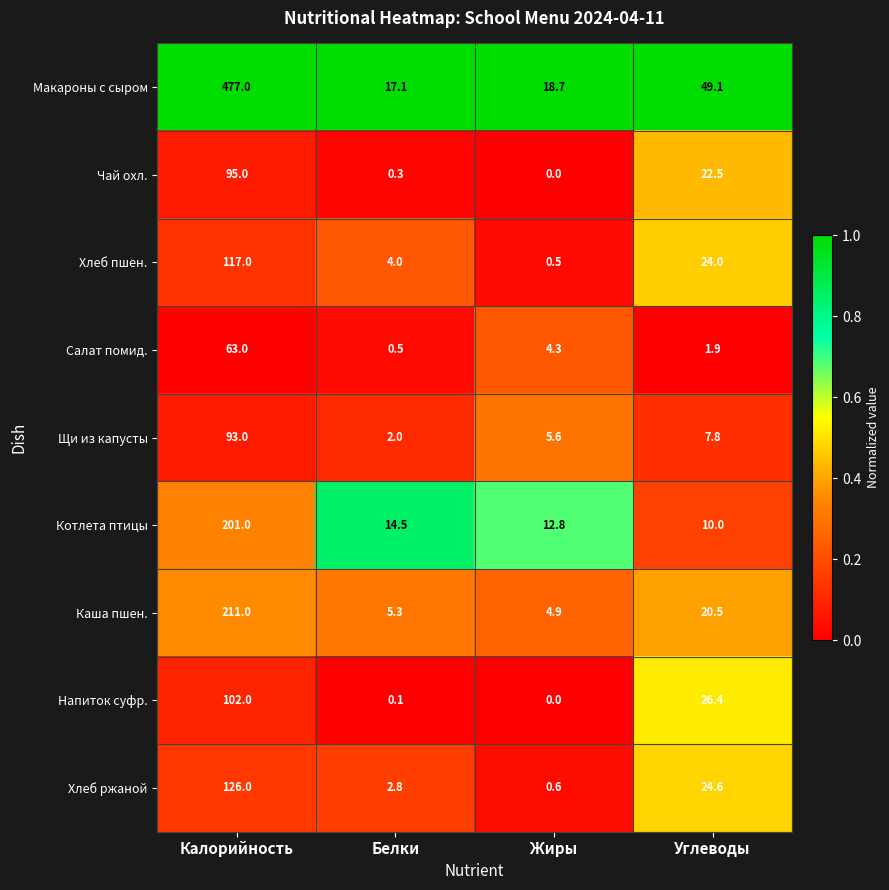

What is the sum of the Чай охл. values at Калорийность and Углеводы?

117.5